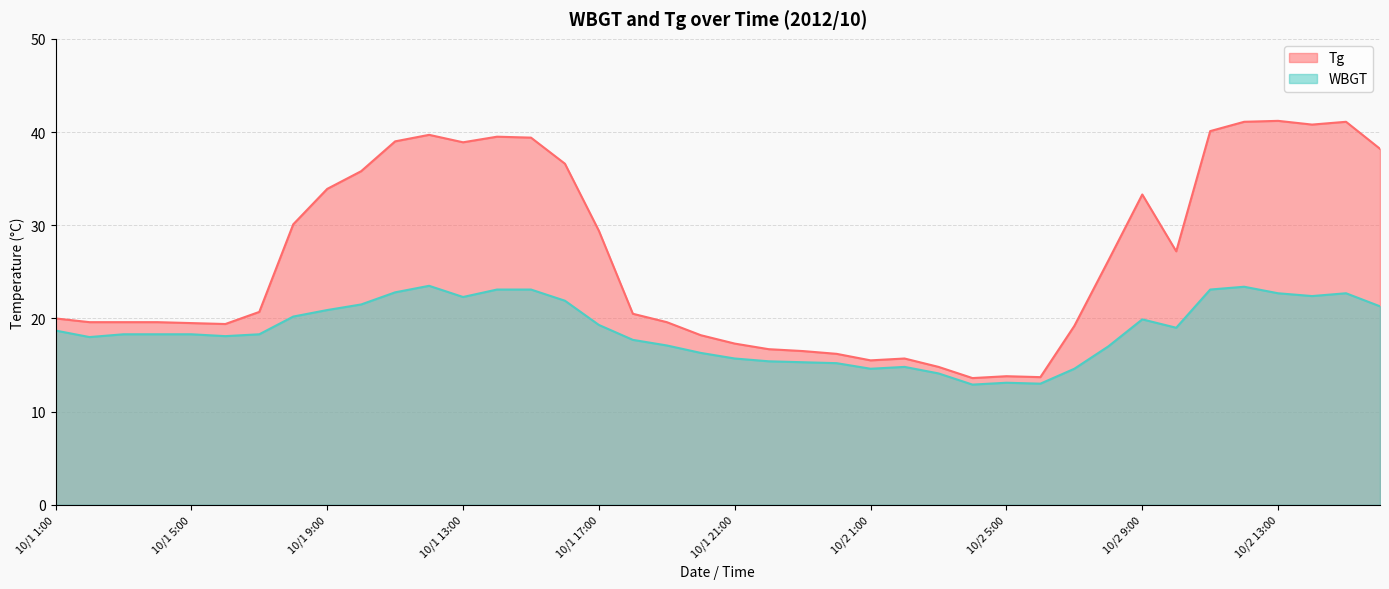

In Tg, how many points are lower than both neighbors (excluding endpoints)?

7